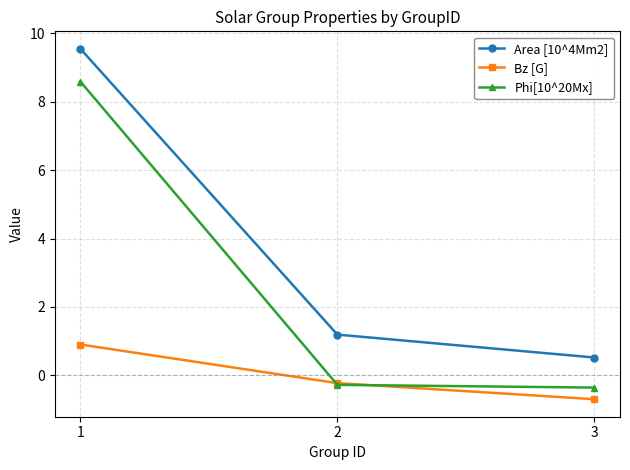

Reading right to left, list all the values displayed in this chart.

Area [10^4Mm2]: 0.5	1.2	9.6
Bz [G]: -0.7	-0.2	0.9
Phi[10^20Mx]: -0.4	-0.3	8.6